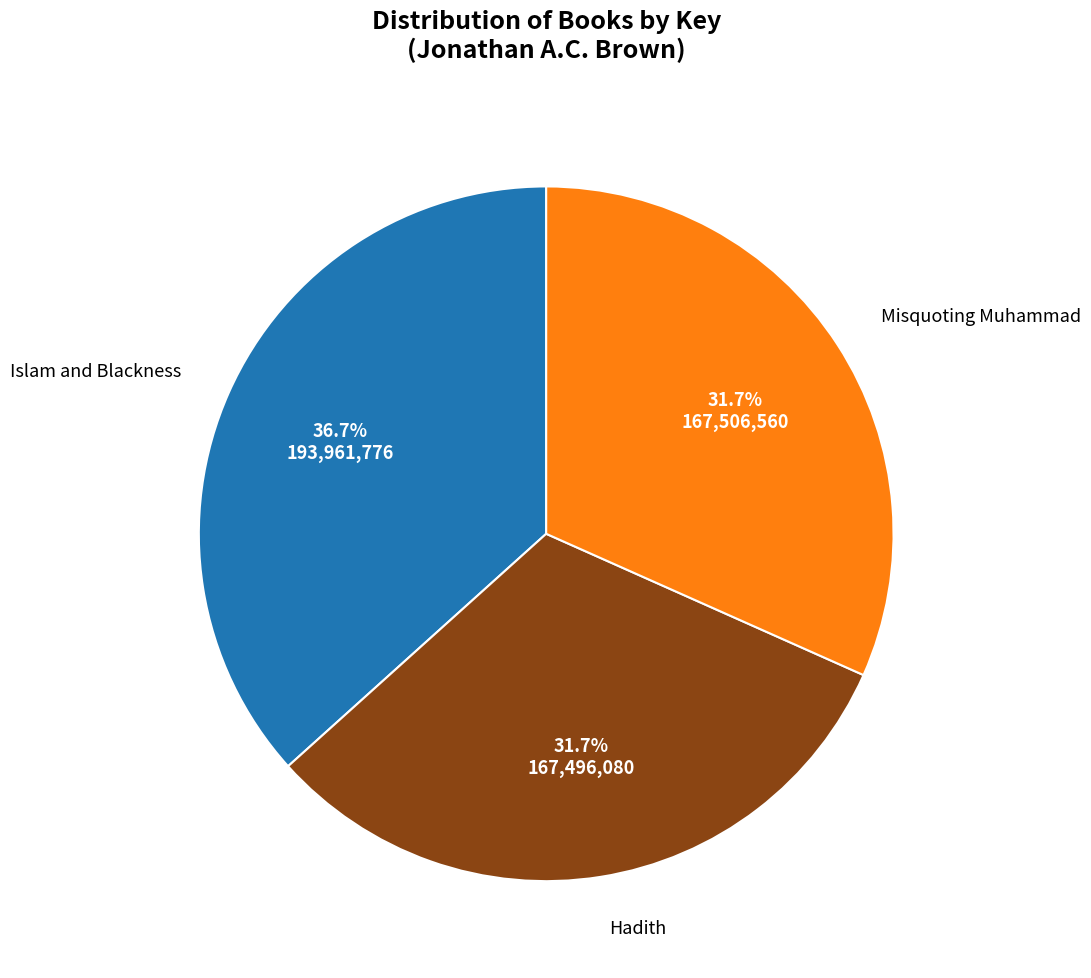

What is the ratio of the value at Islam and Blackness to the value at Hadith?

1.2